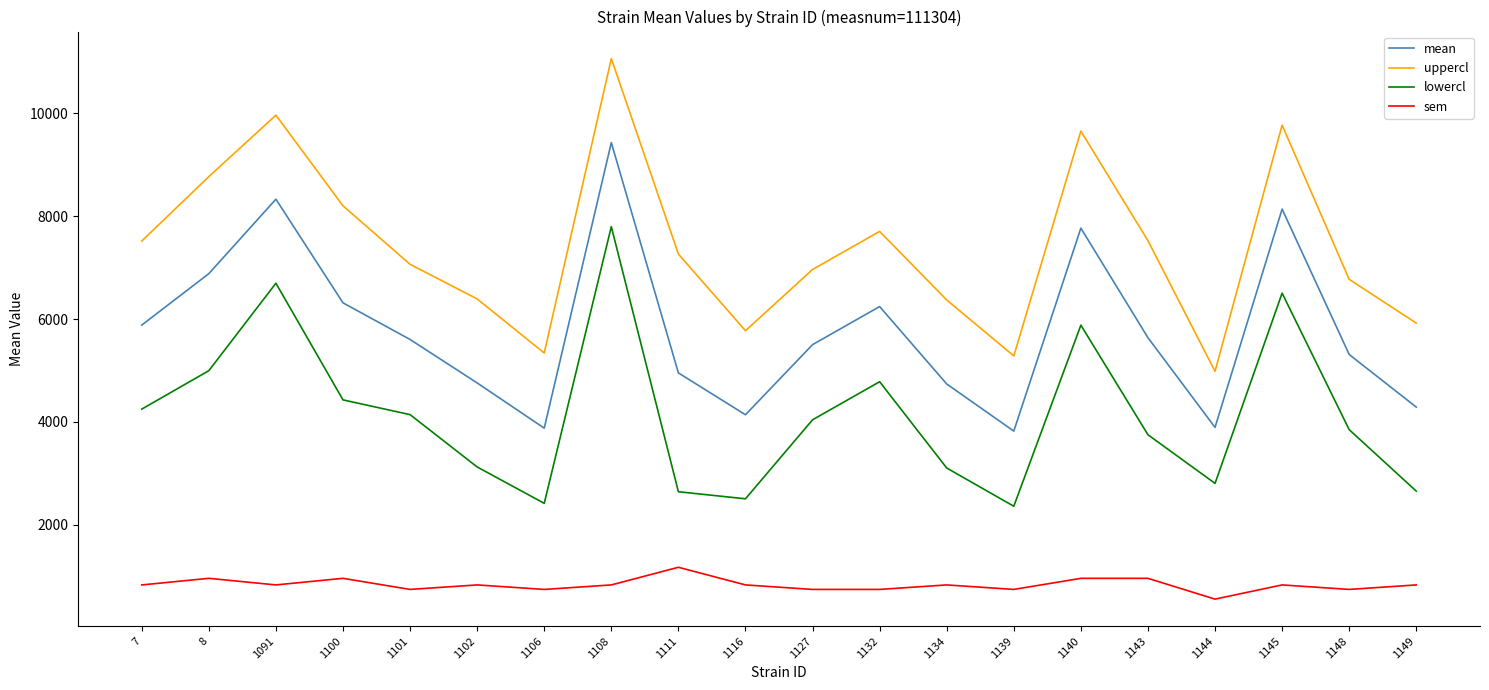

Is the value of mean at 1116 greater than the value of lowercl at 1134?

Yes